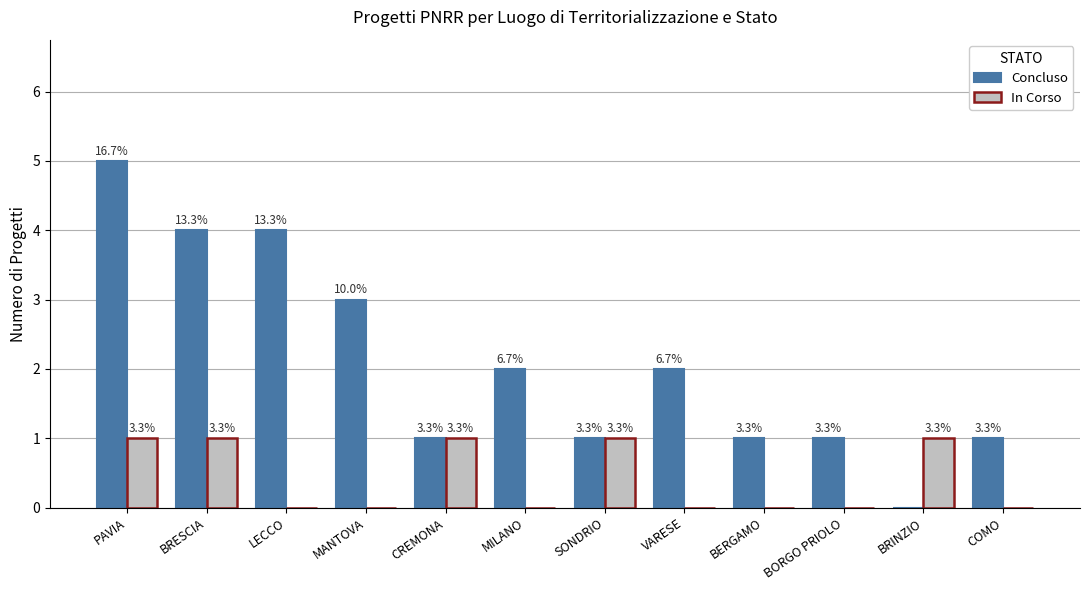

Rank the categories by In Corso value from lowest to highest.

LECCO, MANTOVA, MILANO, VARESE, BERGAMO, BORGO PRIOLO, COMO, PAVIA, BRESCIA, CREMONA, SONDRIO, BRINZIO